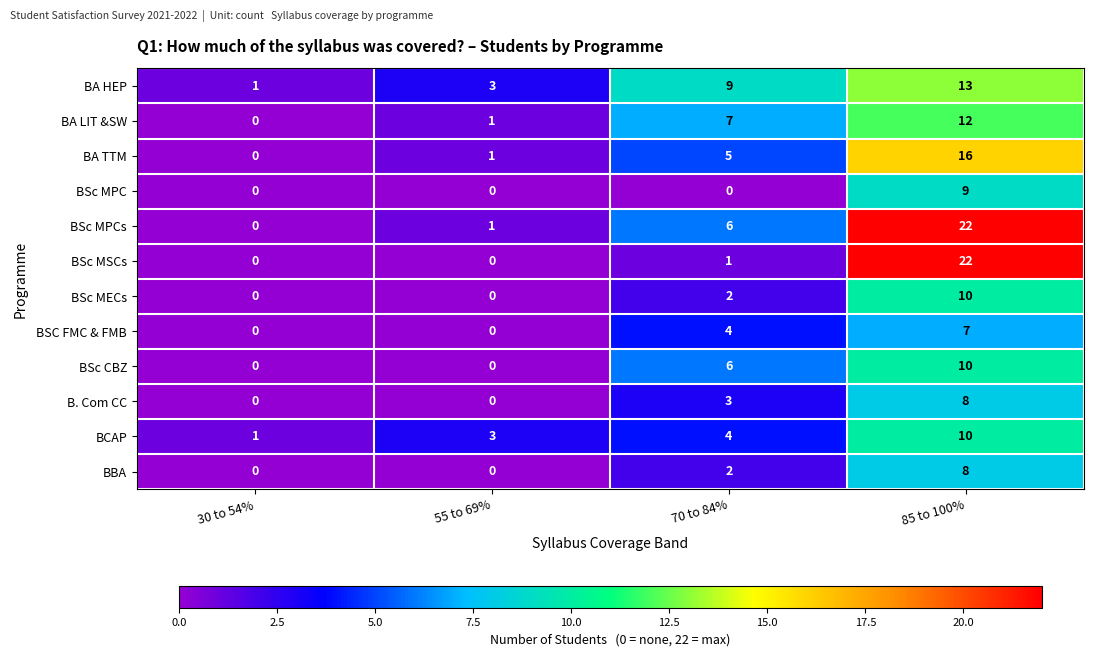

Is it true that BA HEP equals 0 at 30 to 54%?

False